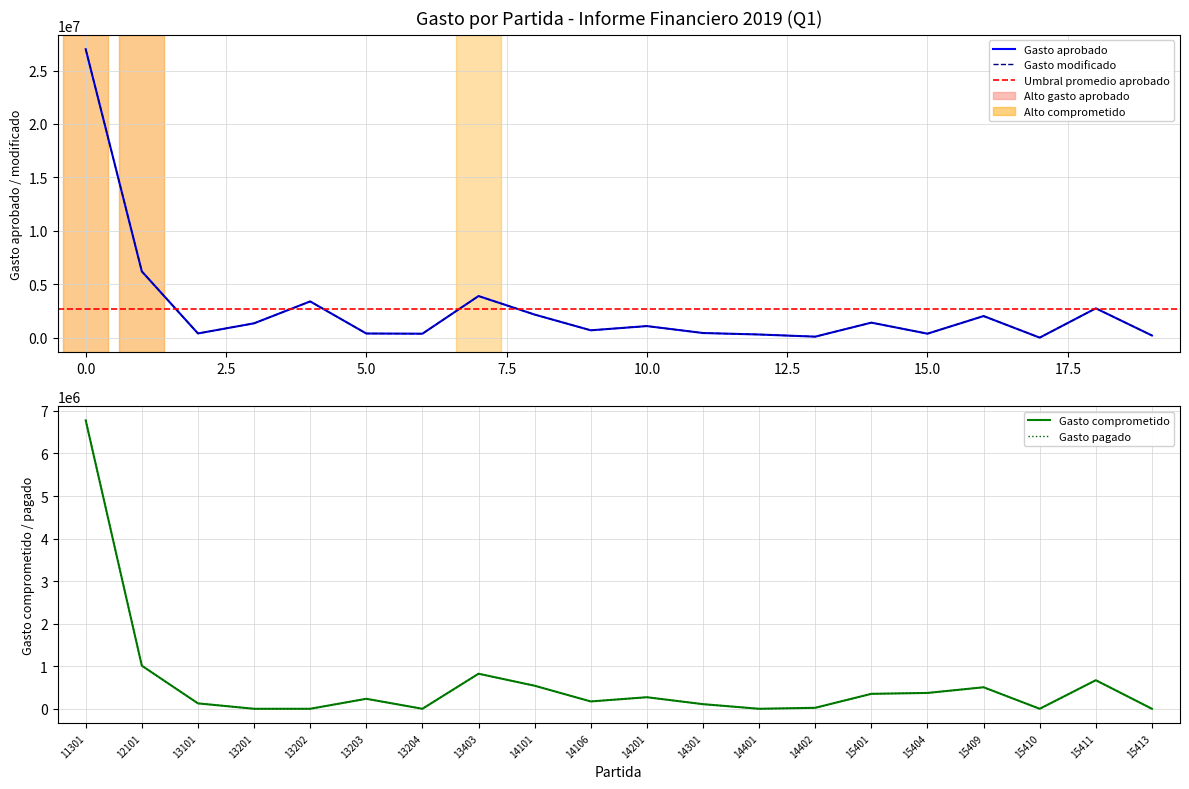

Which series has the largest range (max minus min)?

Gasto aprobado